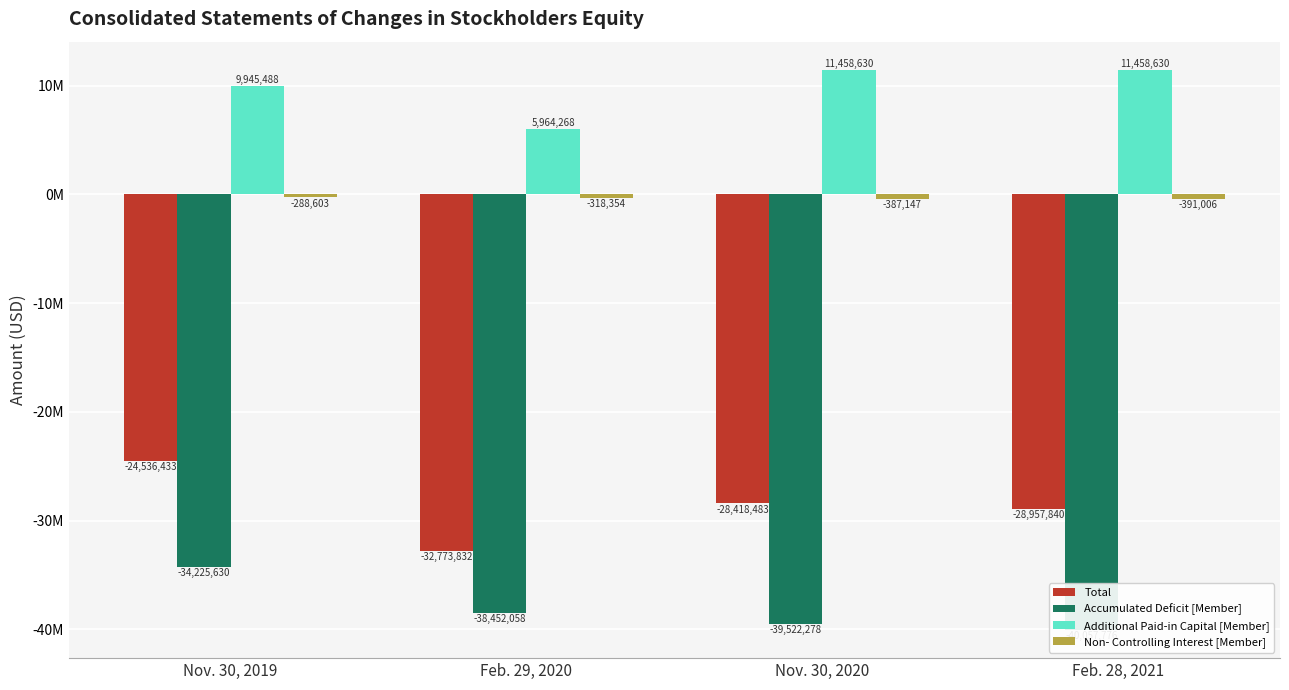

How many data points in Additional Paid-in Capital [Member] are less than 11458630?

2